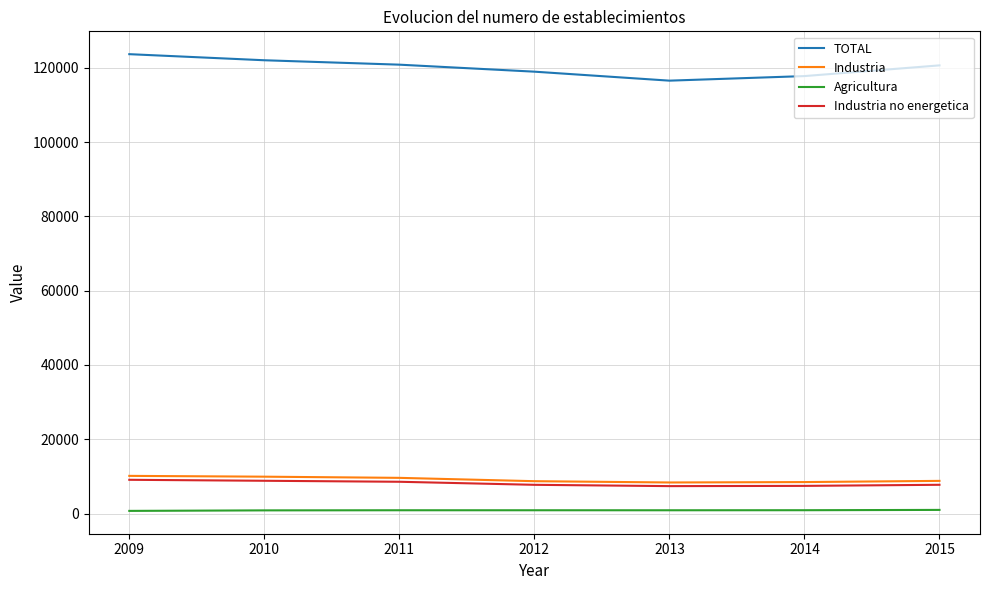

What is the greatest value displayed?

123654